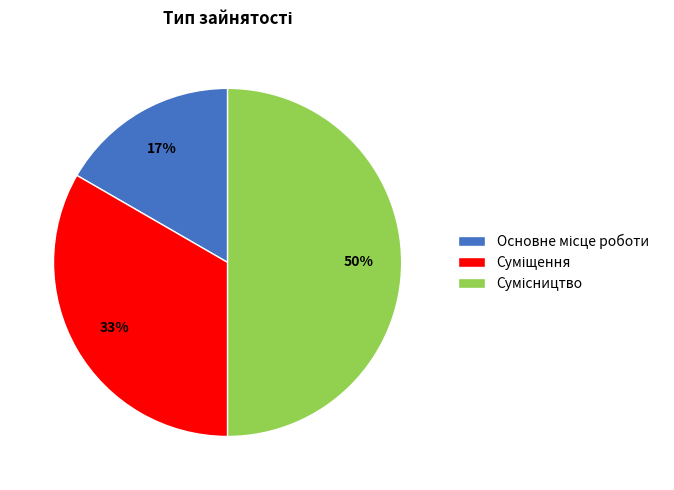

How many segments does this pie chart have?

3